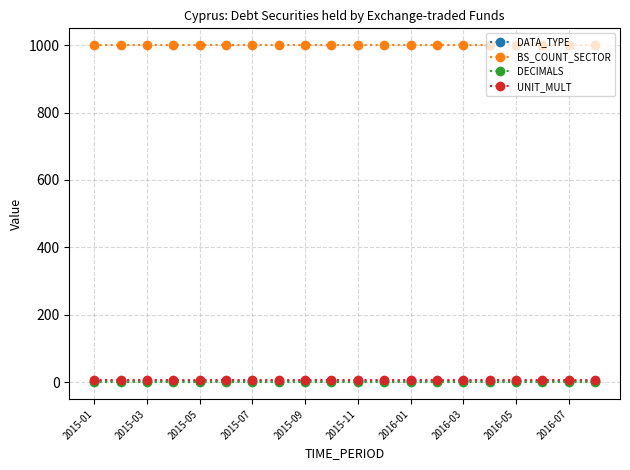

Which series has the largest total across all categories?

BS_COUNT_SECTOR